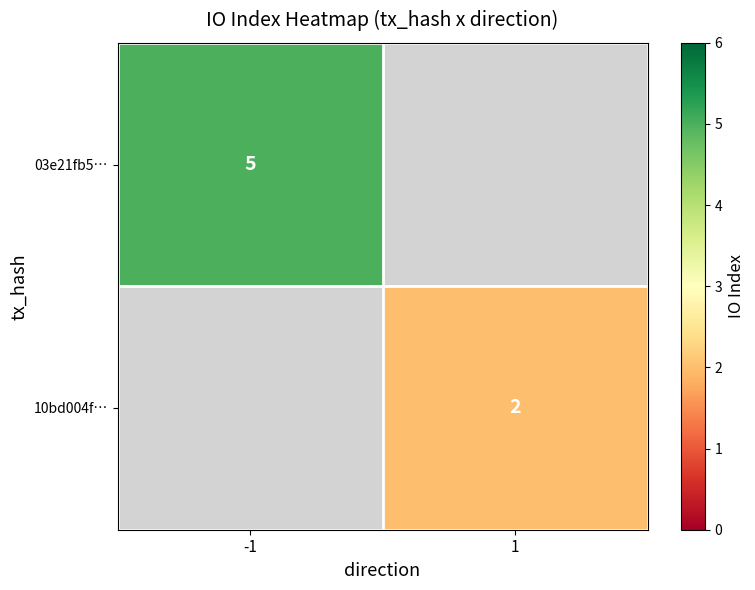

The value of 03e21fb5… at -1 is 7. True or false?

False